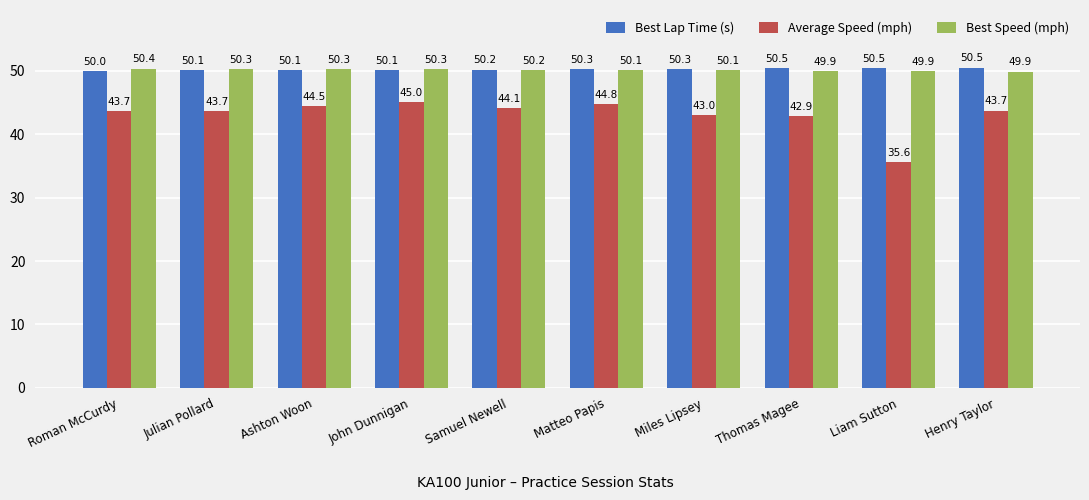

Reading right to left, what are all the values shown in this chart?

Best Lap Time (s): Henry Taylor=50.5	Liam Sutton=50.5	Thomas Magee=50.5	Miles Lipsey=50.3	Matteo Papis=50.3	Samuel Newell=50.2	John Dunnigan=50.1	Ashton Woon=50.1	Julian Pollard=50.1	Roman McCurdy=50.0
Average Speed (mph): Henry Taylor=43.7	Liam Sutton=35.6	Thomas Magee=42.9	Miles Lipsey=43.0	Matteo Papis=44.8	Samuel Newell=44.1	John Dunnigan=45.0	Ashton Woon=44.5	Julian Pollard=43.7	Roman McCurdy=43.7
Best Speed (mph): Henry Taylor=49.9	Liam Sutton=49.9	Thomas Magee=49.9	Miles Lipsey=50.1	Matteo Papis=50.1	Samuel Newell=50.2	John Dunnigan=50.3	Ashton Woon=50.3	Julian Pollard=50.3	Roman McCurdy=50.4